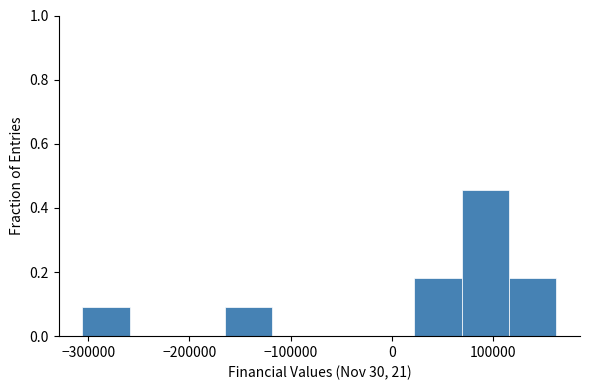

Over which range of the x-axis is the bar tallest?

70000 to 120000